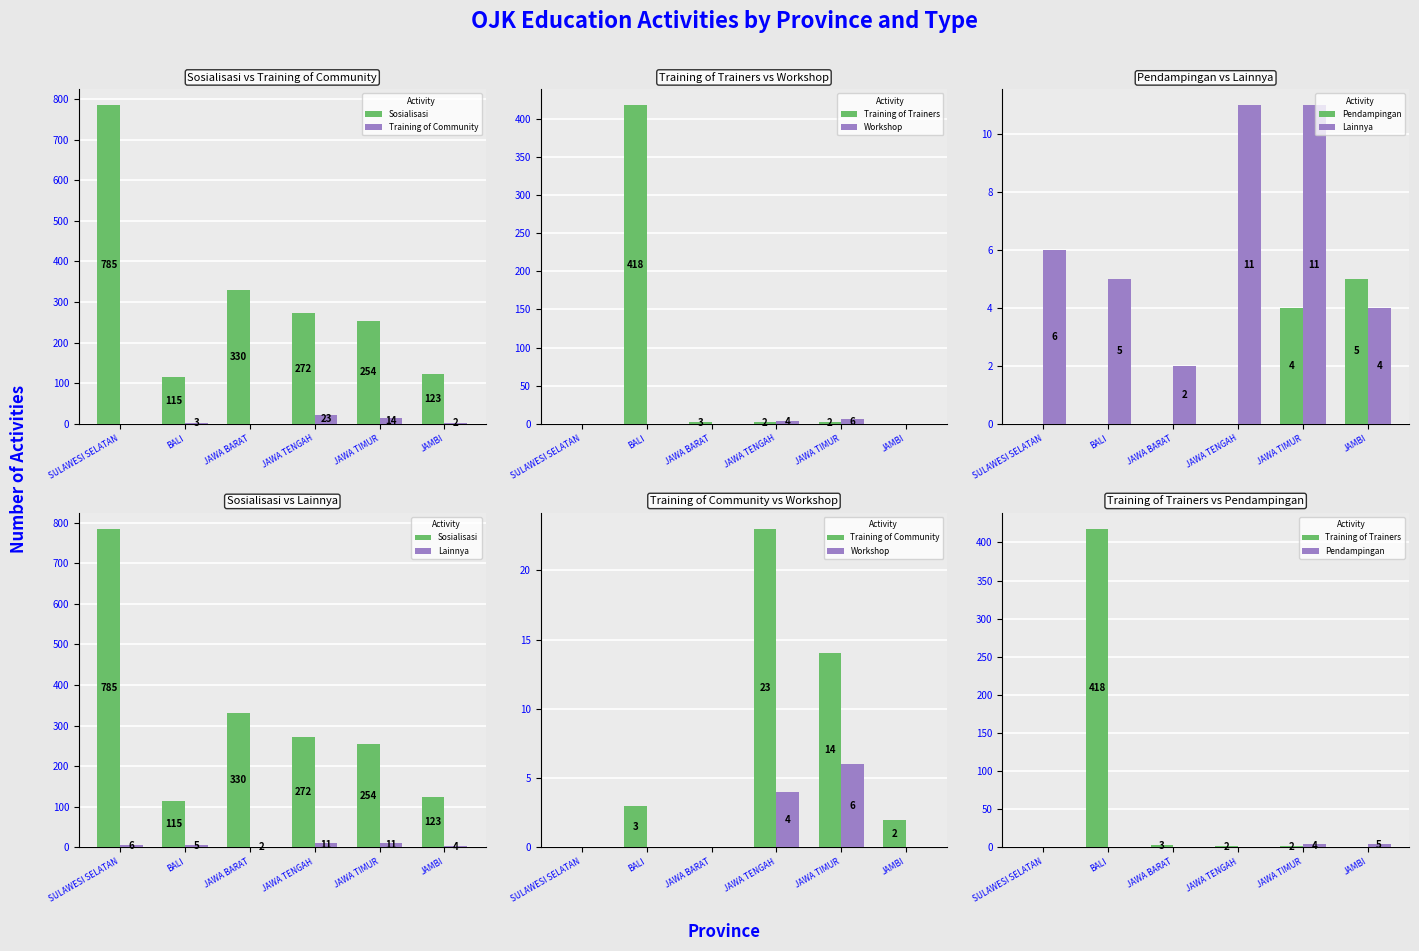

Reading left to right, what are all the values shown in this chart?

Sosialisasi: SULAWESI SELATAN=785	BALI=115	JAWA BARAT=330	JAWA TENGAH=272	JAWA TIMUR=254	JAMBI=123
Training of Community: SULAWESI SELATAN=0	BALI=3	JAWA BARAT=0	JAWA TENGAH=23	JAWA TIMUR=14	JAMBI=2
Training of Trainers: SULAWESI SELATAN=0	BALI=418	JAWA BARAT=3	JAWA TENGAH=2	JAWA TIMUR=2	JAMBI=0
Workshop: SULAWESI SELATAN=0	BALI=0	JAWA BARAT=0	JAWA TENGAH=4	JAWA TIMUR=6	JAMBI=0
Pendampingan: SULAWESI SELATAN=0	BALI=0	JAWA BARAT=0	JAWA TENGAH=0	JAWA TIMUR=4	JAMBI=5
Lainnya: SULAWESI SELATAN=6	BALI=5	JAWA BARAT=2	JAWA TENGAH=11	JAWA TIMUR=11	JAMBI=4